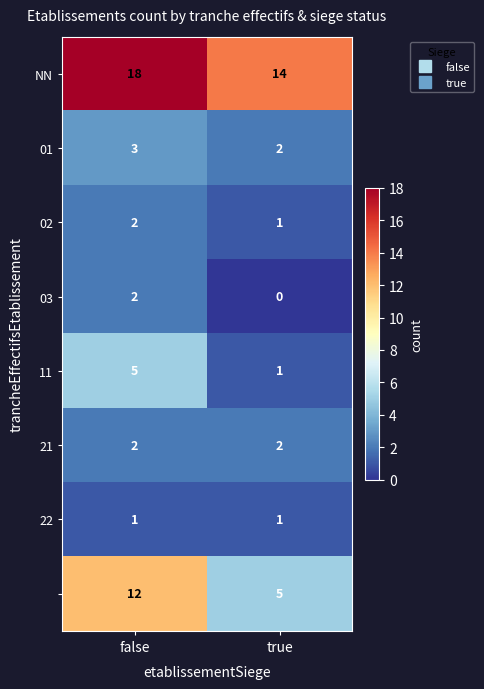

What is the spread (max minus min) of values at false?

17